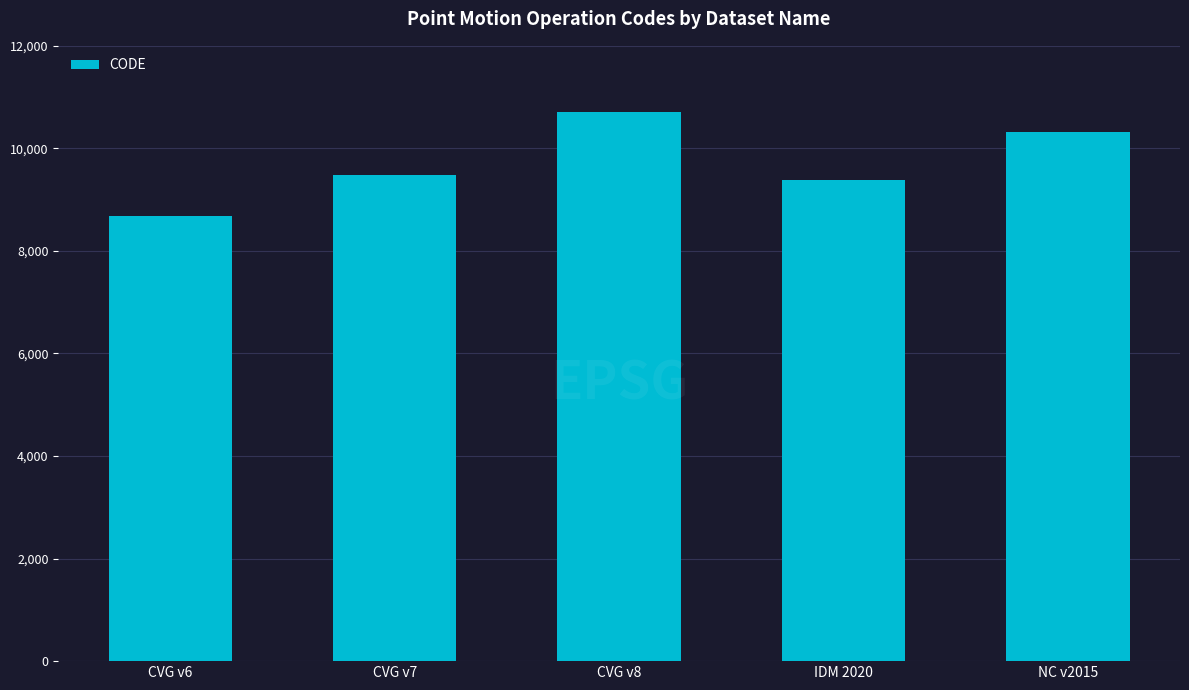

How many values are below 9483?

2